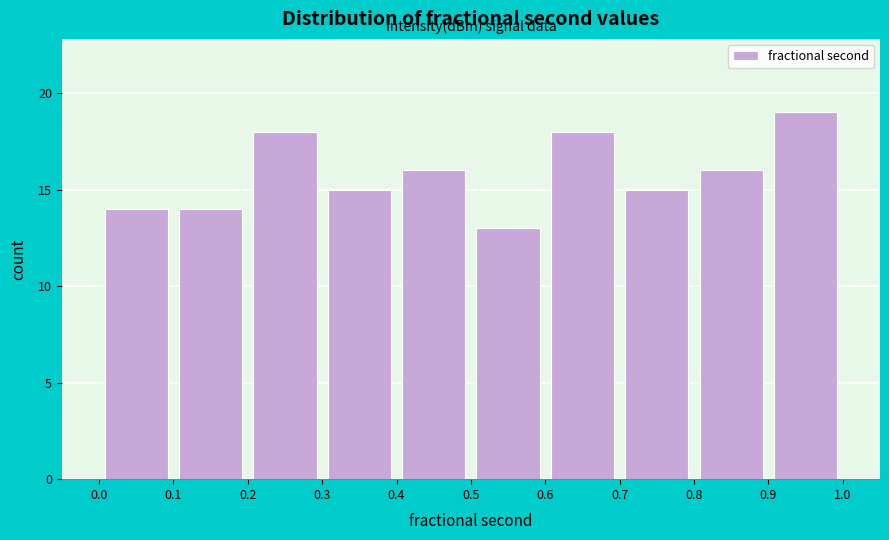

Which range on the x-axis has the tallest bar?

0.9 to 1.0